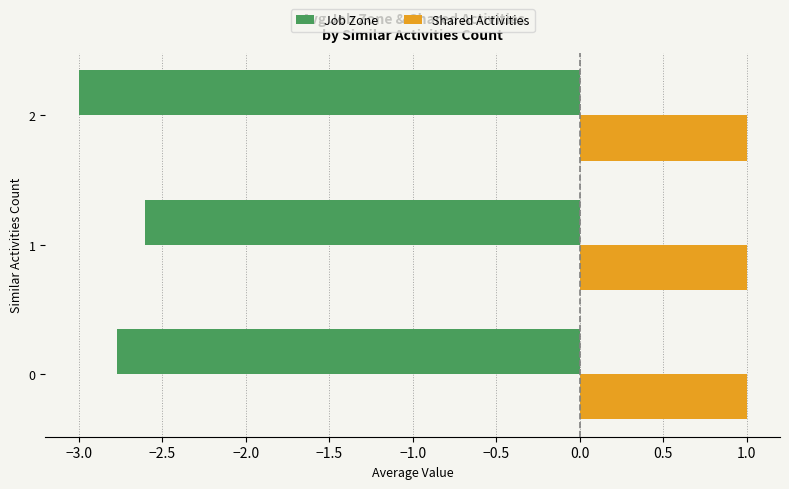

What is the difference between the highest and lowest values at 1?

3.6